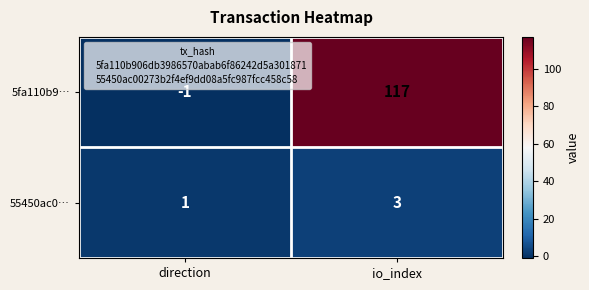

At io_index, list the series in order from smallest to largest.

55450ac0…, 5fa110b9…